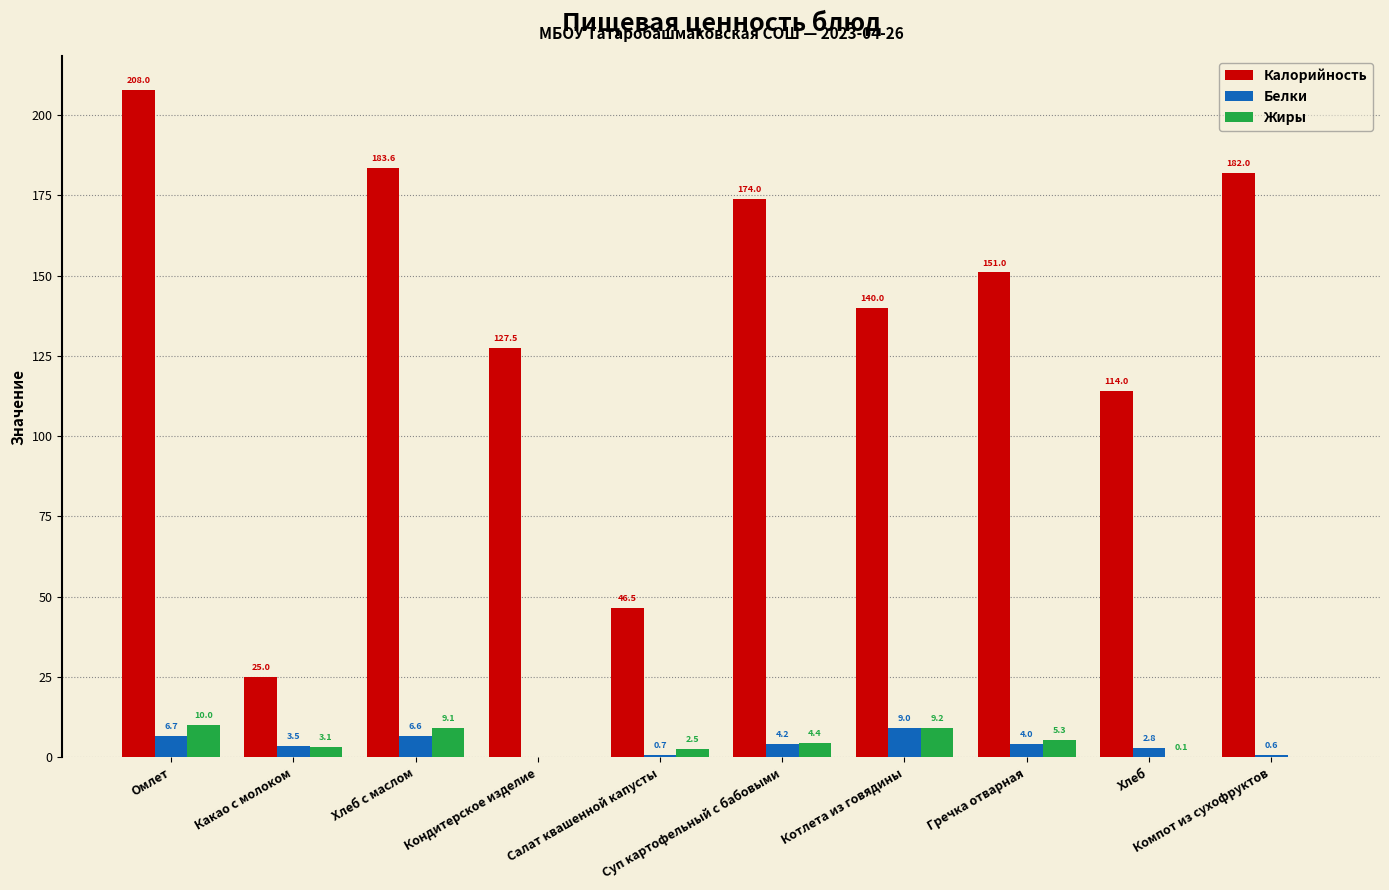

What is the average value of the Калорийность series?

135.2